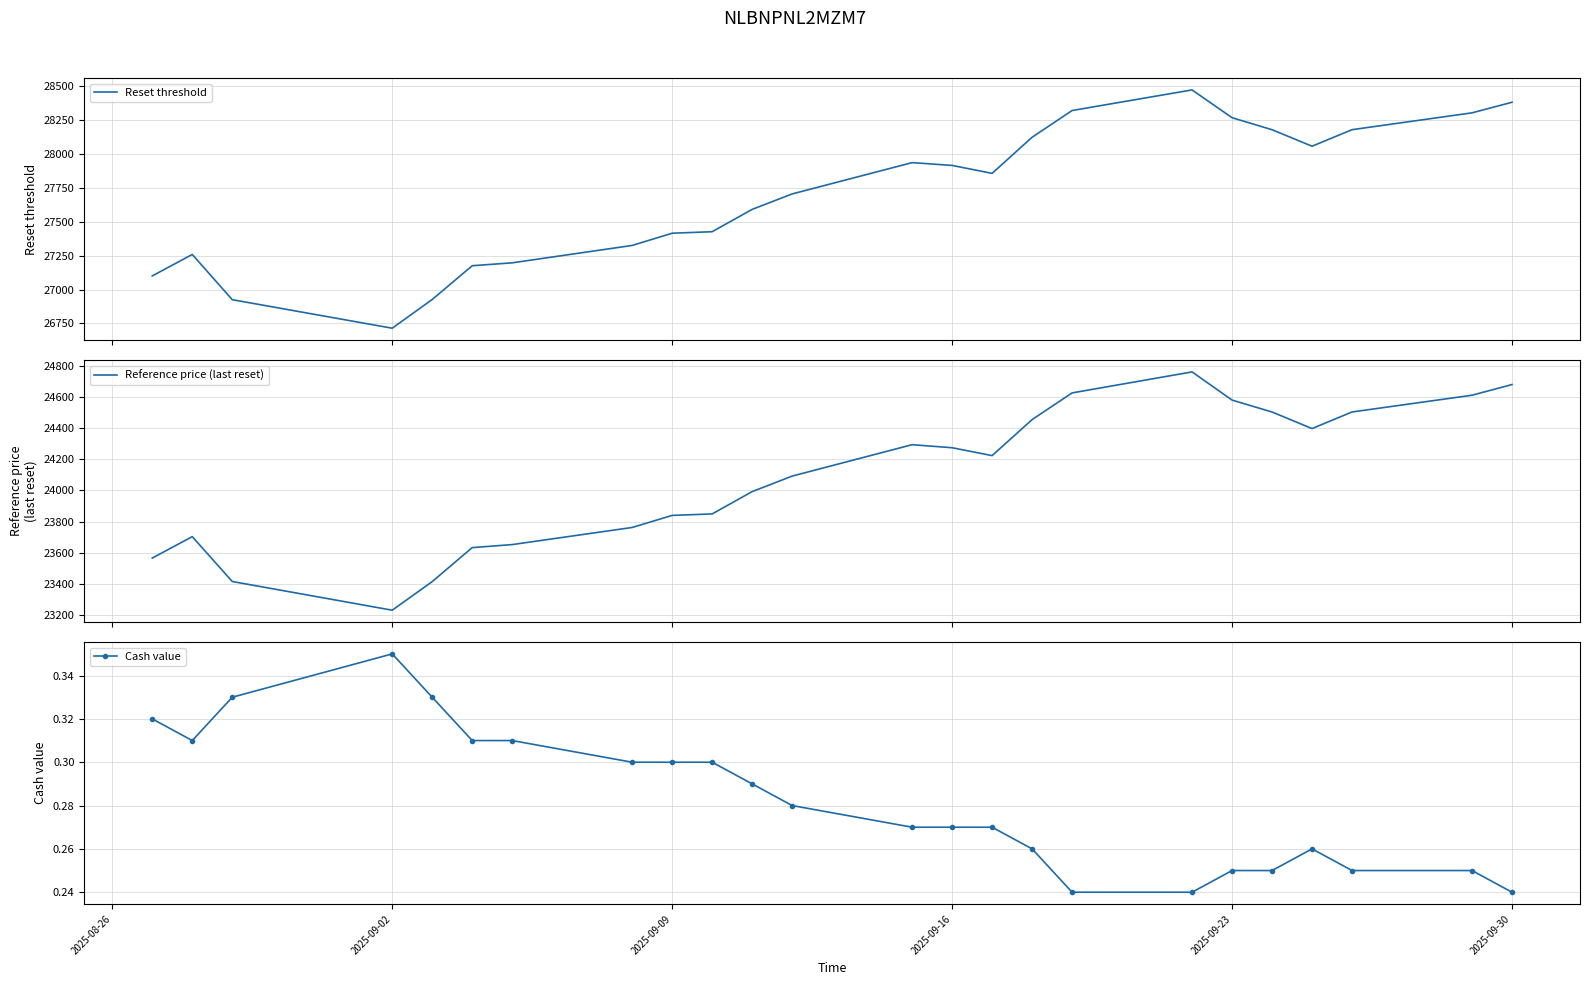

What is the average value of the Reference price (last reset) series?

24085.9